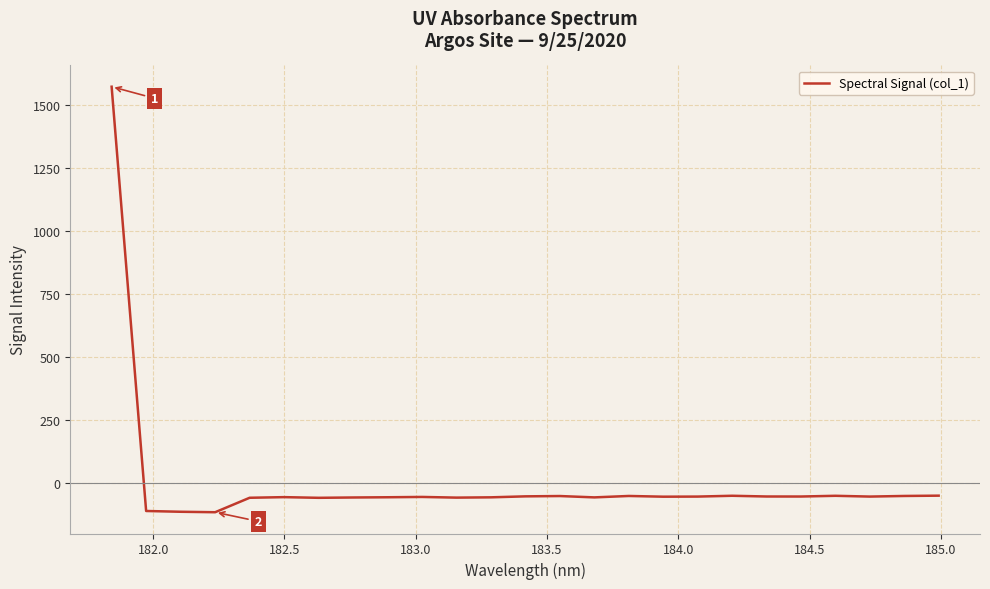

What is the minimum value shown in the chart?

-115.0